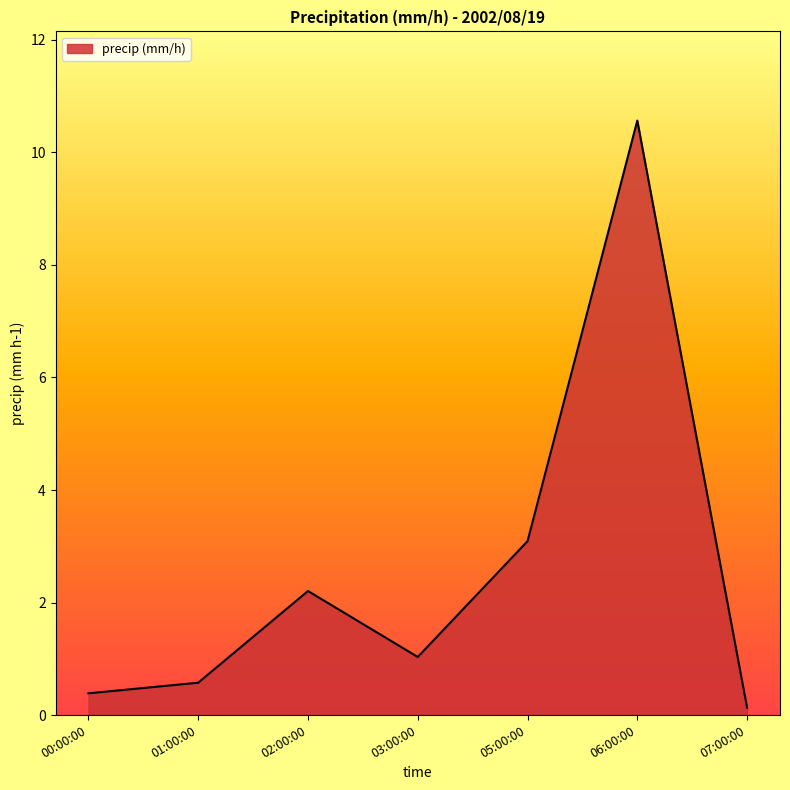

Rank the categories by value from highest to lowest.

06:00:00, 05:00:00, 02:00:00, 03:00:00, 01:00:00, 00:00:00, 07:00:00